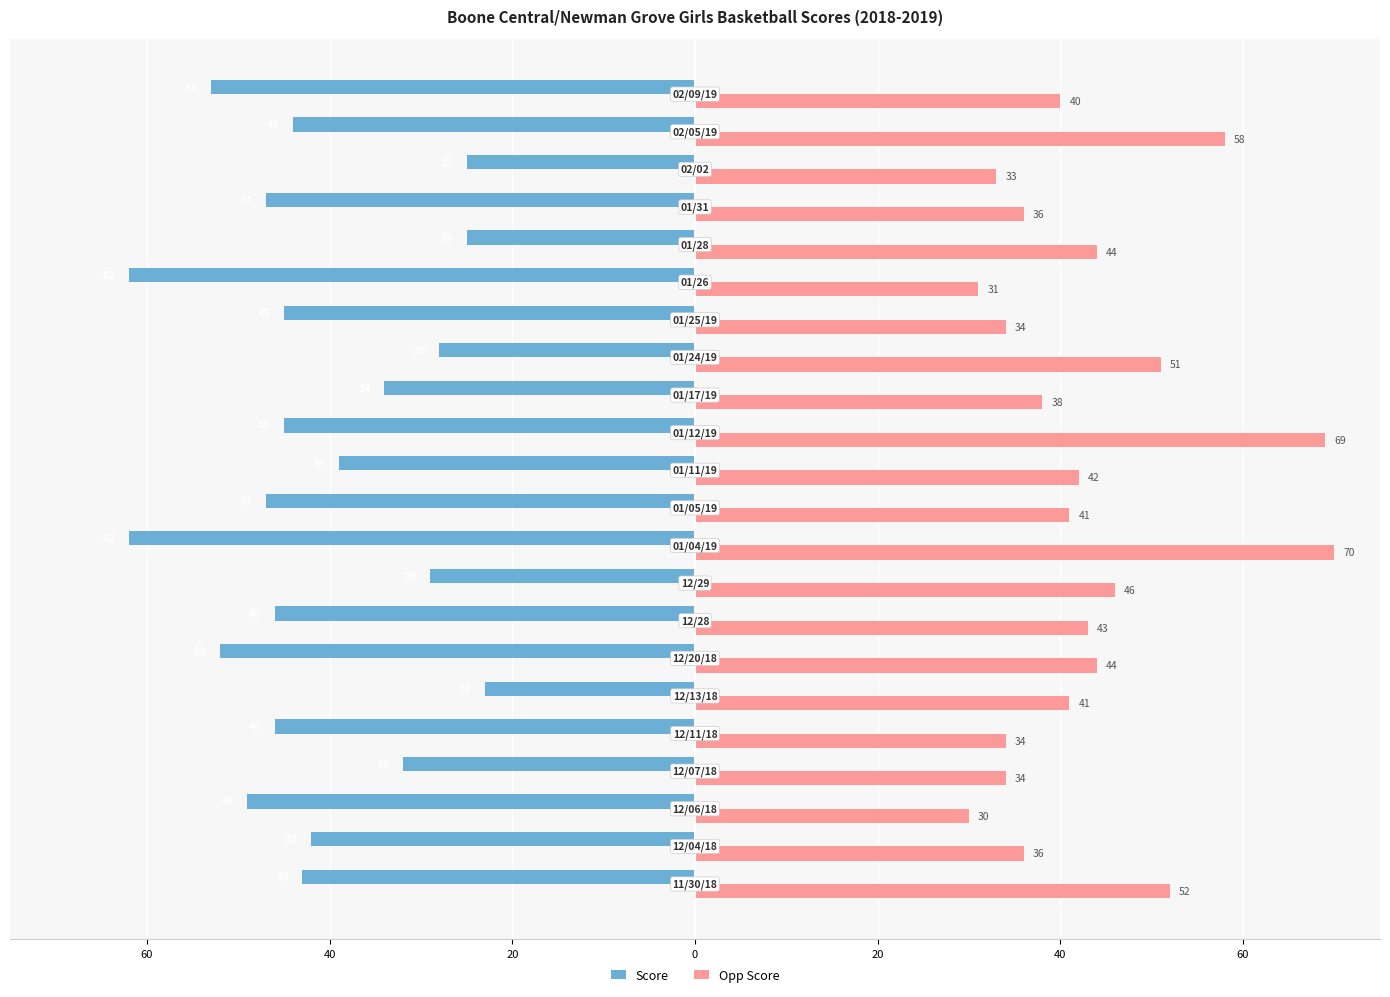

What are all the series names shown in the legend?

Score, Opp Score